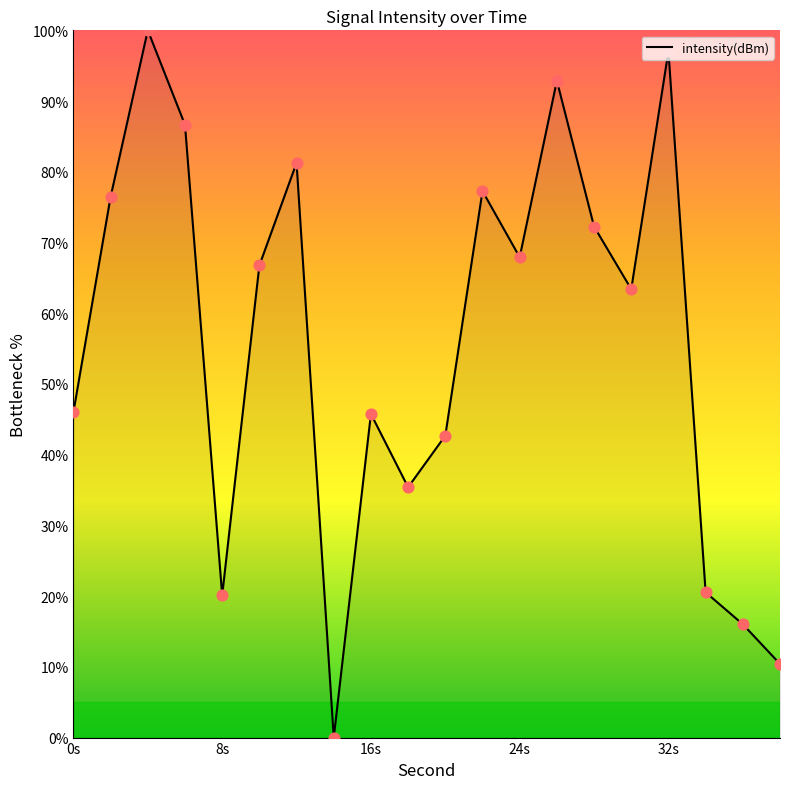

What is the greatest value displayed?

100.0